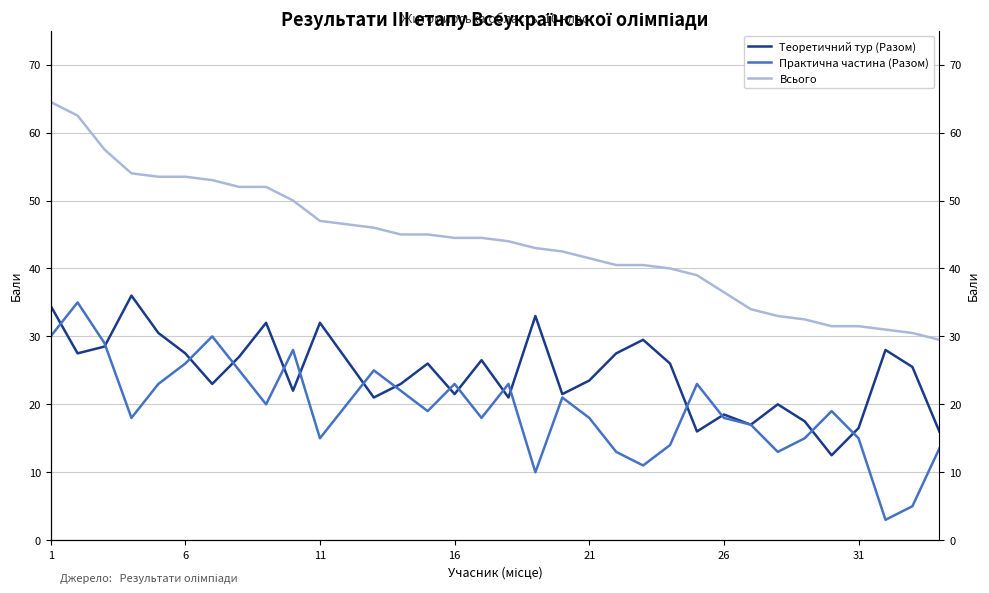

Which label corresponds to the largest value in the chart?

1